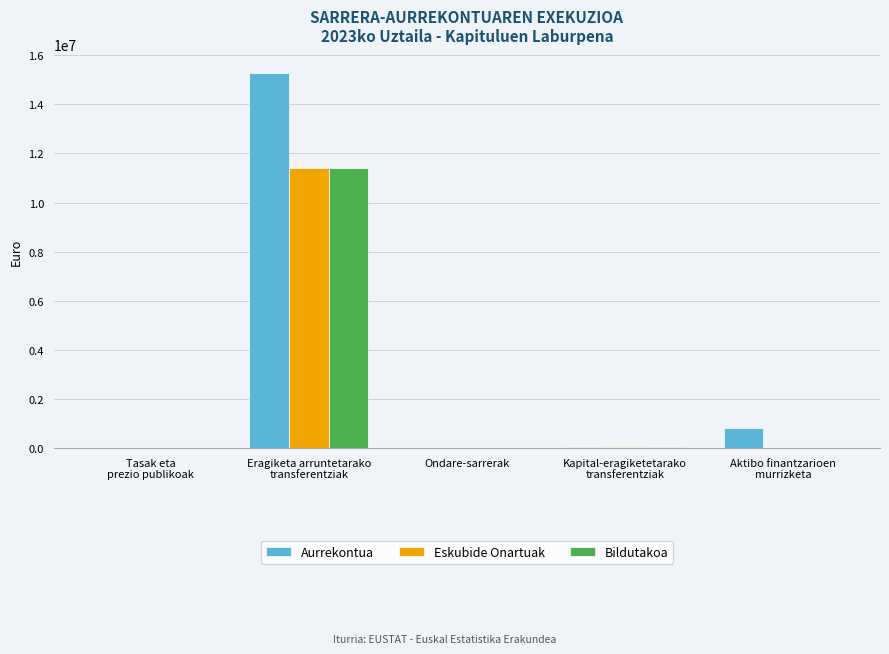

At which label does Aurrekontua first exceed 60000?

Eragiketa arruntetarako
transferentziak